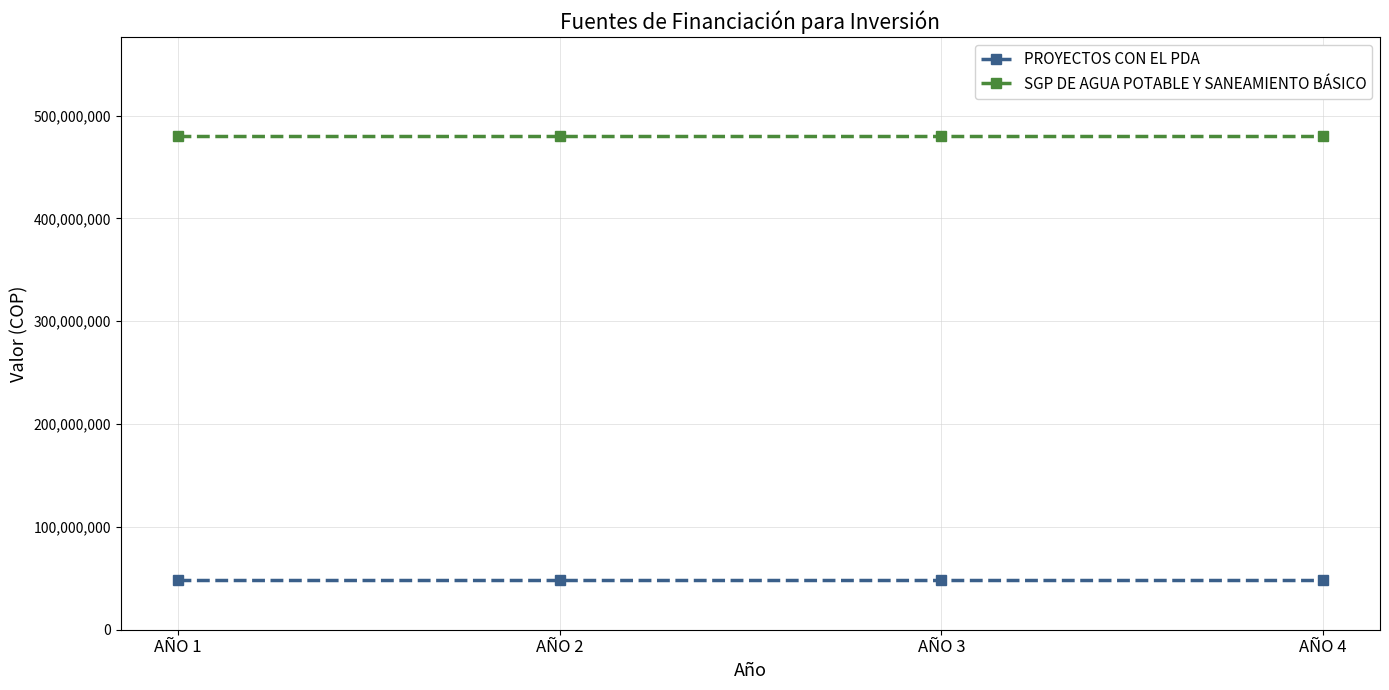

What is the sum of all SGP DE AGUA POTABLE Y SANEAMIENTO BÁSICO values?

1920764924